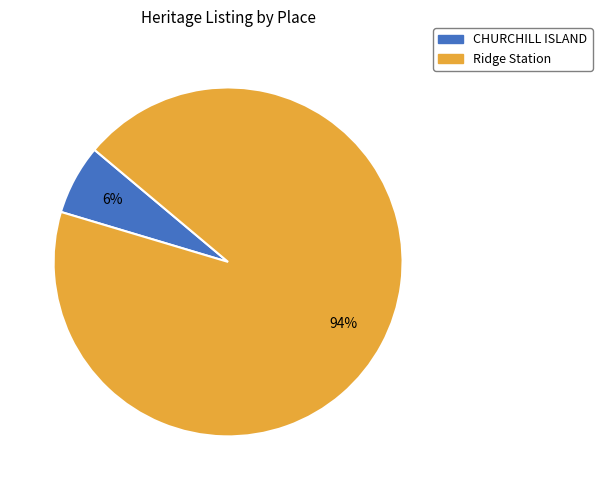

Which category accounts for the majority?

Ridge Station